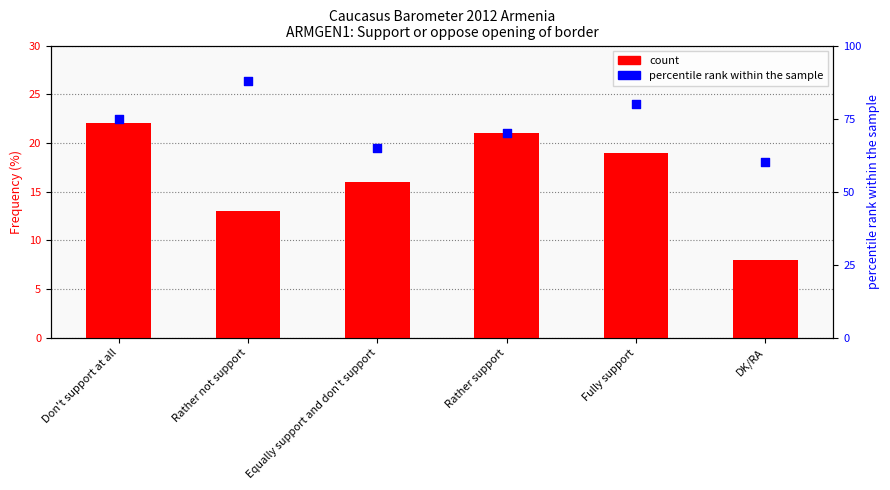

Is the value of count at Fully support greater than the value of percentile rank within the sample at Equally support and don't support?

No